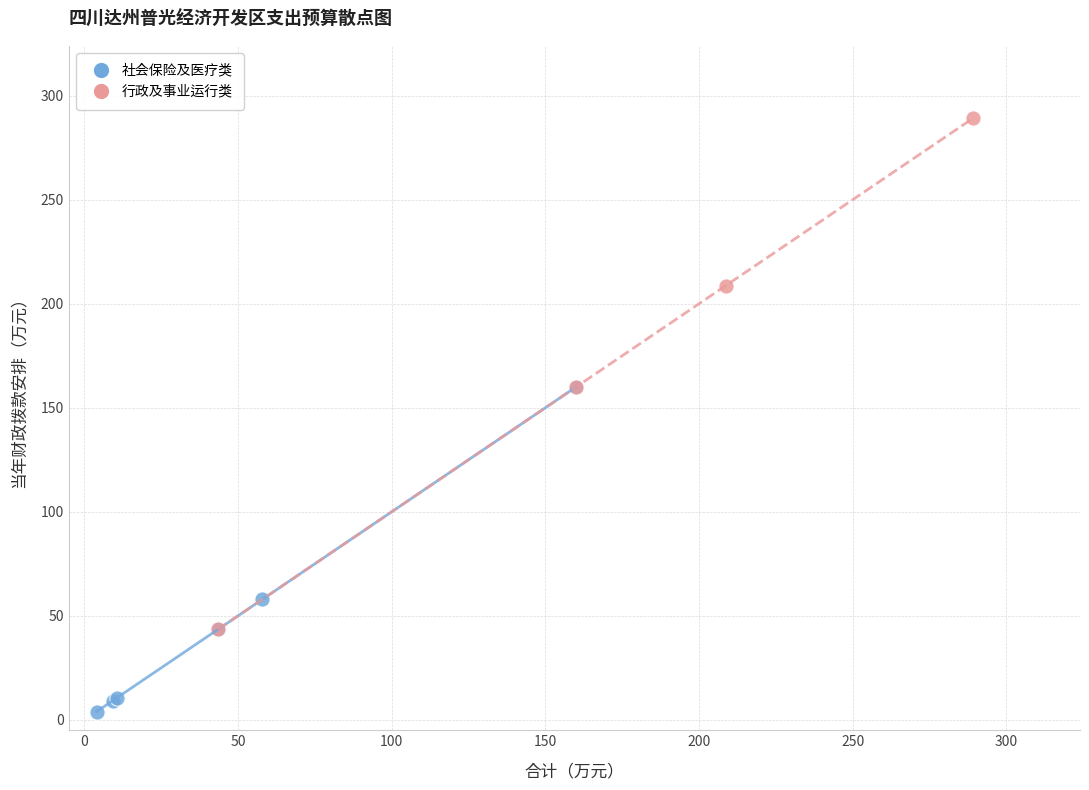

Which series contains the lowest Y value?

社会保险及医疗类